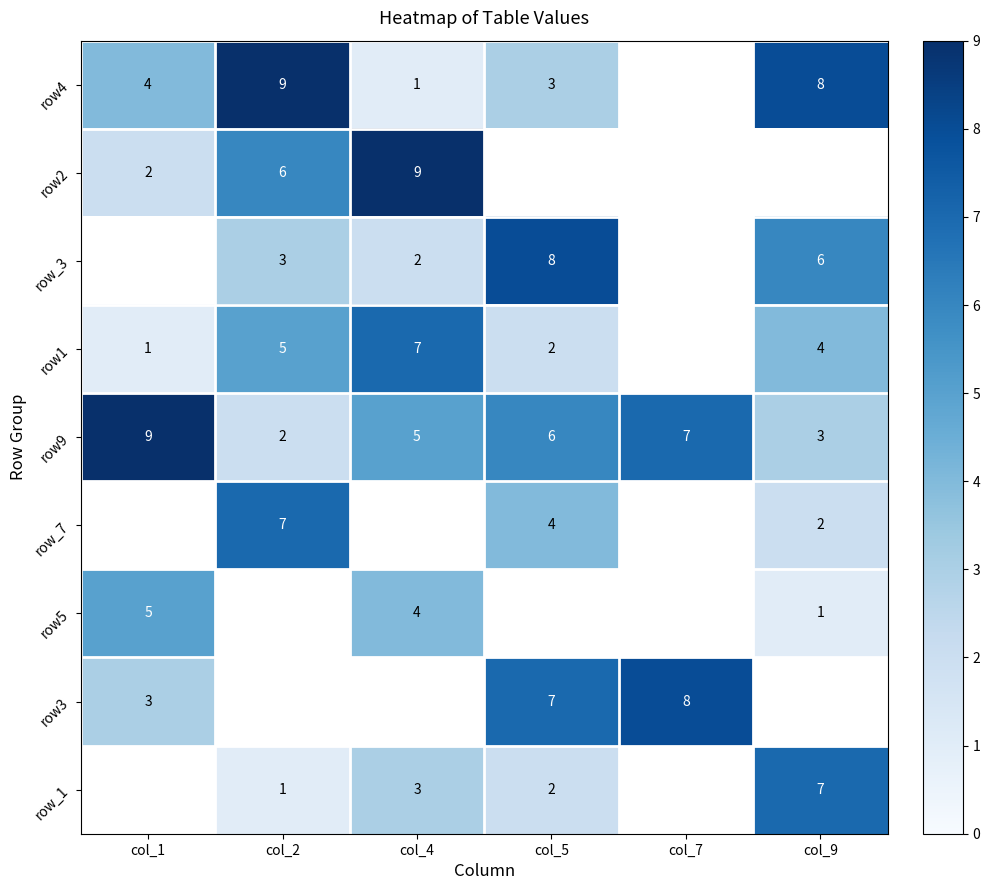

What is the sum of the row9 values at col_4 and col_2?

7